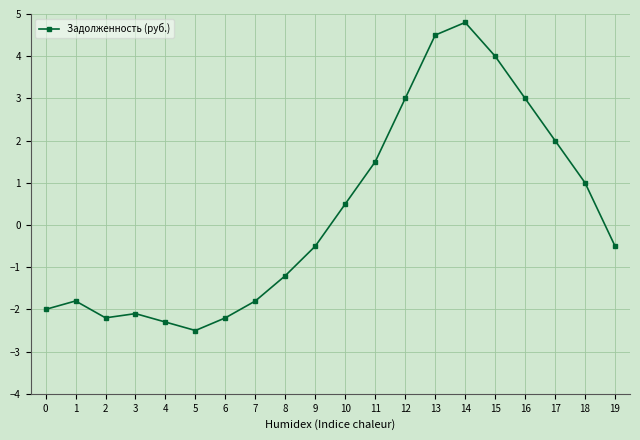

Reading left to right, what are all the values shown in this chart?

-2.0	-1.8	-2.2	-2.1	-2.3	-2.5	-2.2	-1.8	-1.2	-0.5	0.5	1.5	3.0	4.5	4.8	4.0	3.0	2.0	1.0	-0.5